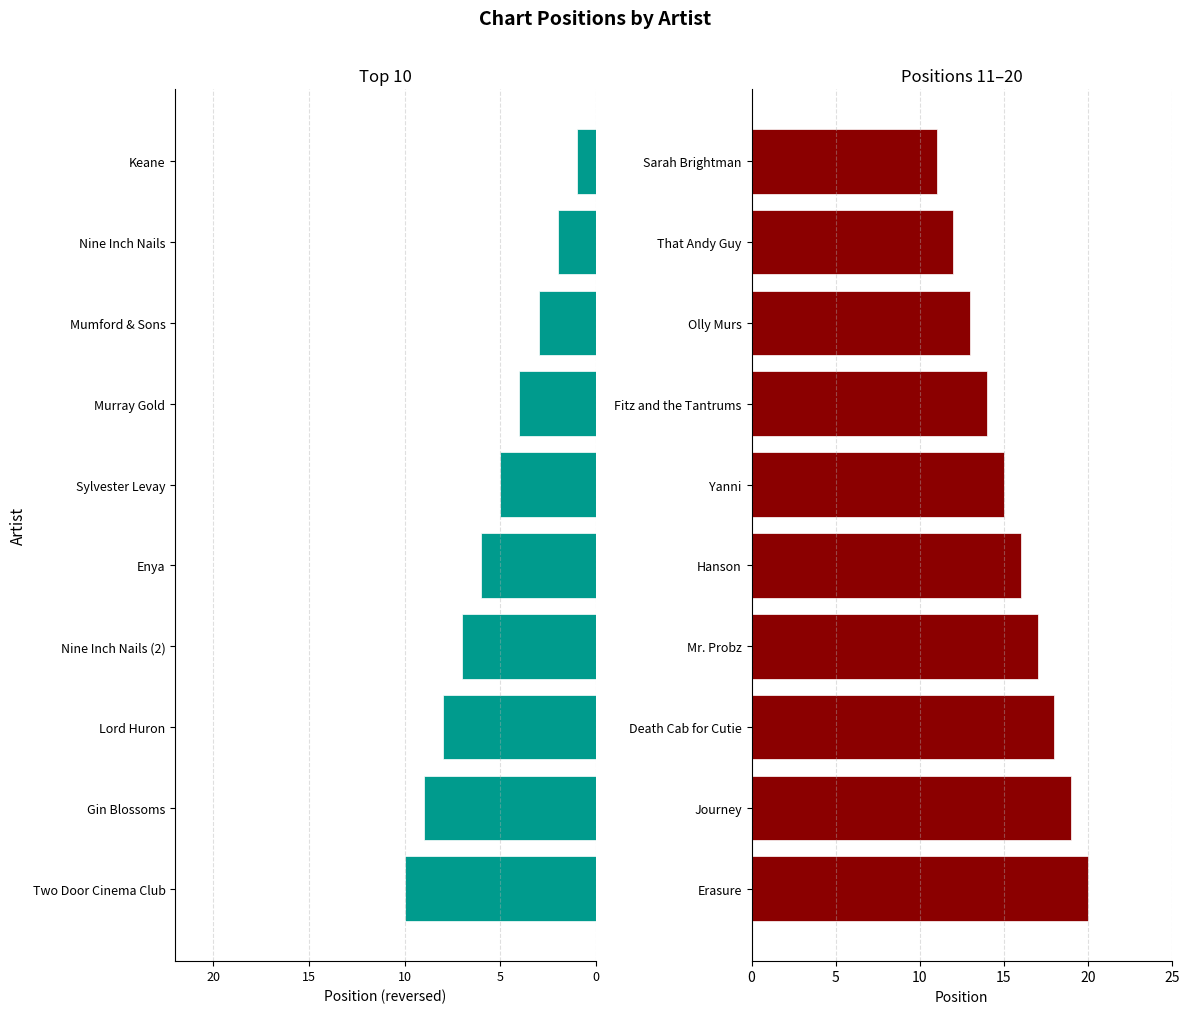

What is the change in value from Lord Huron to Two Door Cinema Club?

-2